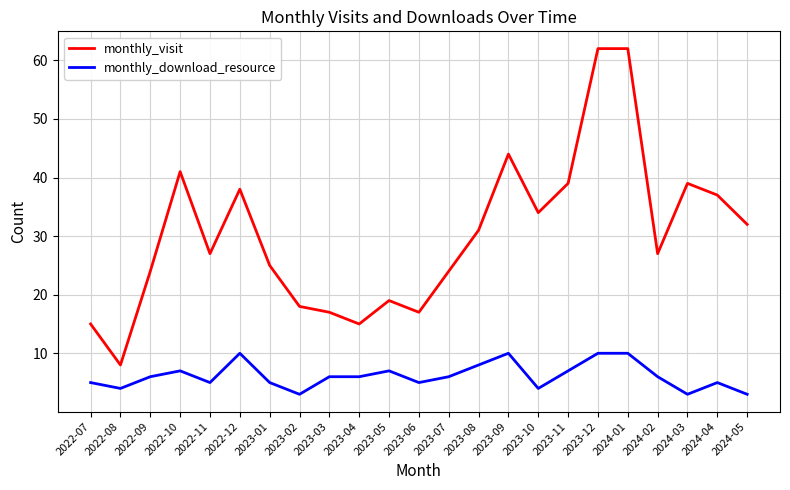

Where is the first local maximum for monthly_download_resource?

2022-10